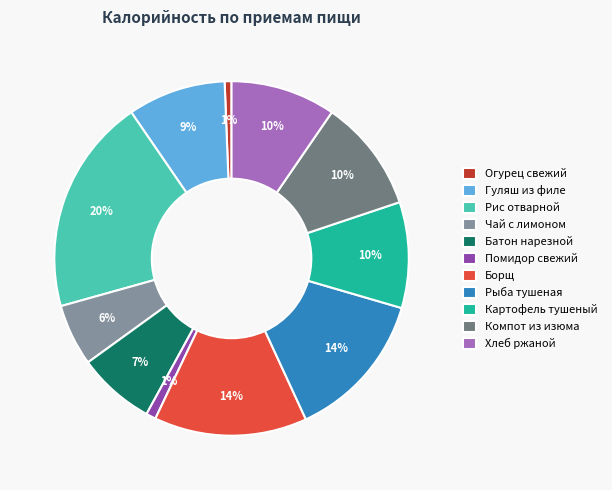

Is there a majority slice in this chart?

No